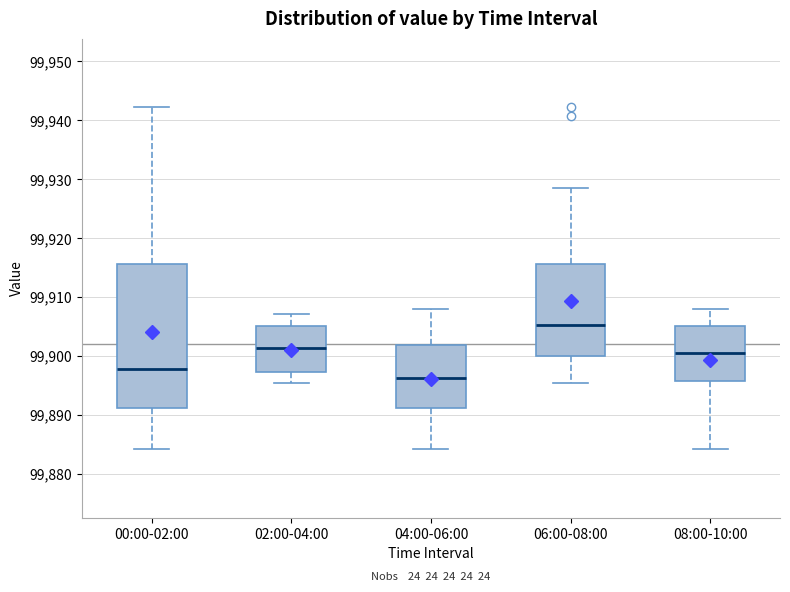

Where is the upper edge of the box for 00:00-02:00 on the y-axis? The values are not printed on the chart, so give them approximately, as read against the axis.

99916